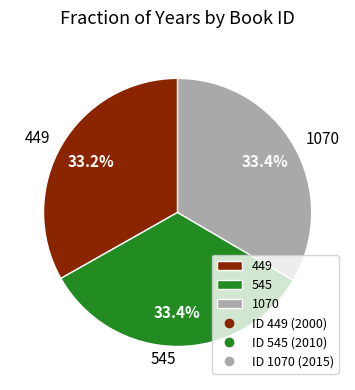

Does 545 represent more than half of the total?

No